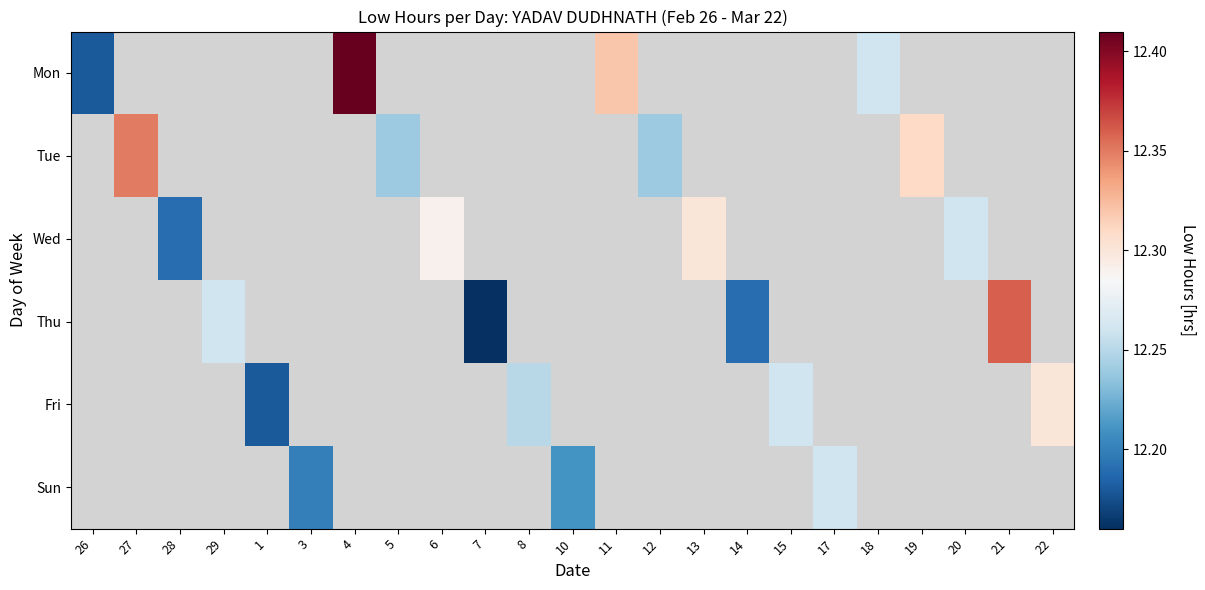

At how many categories does at least one series exceed 12?

23